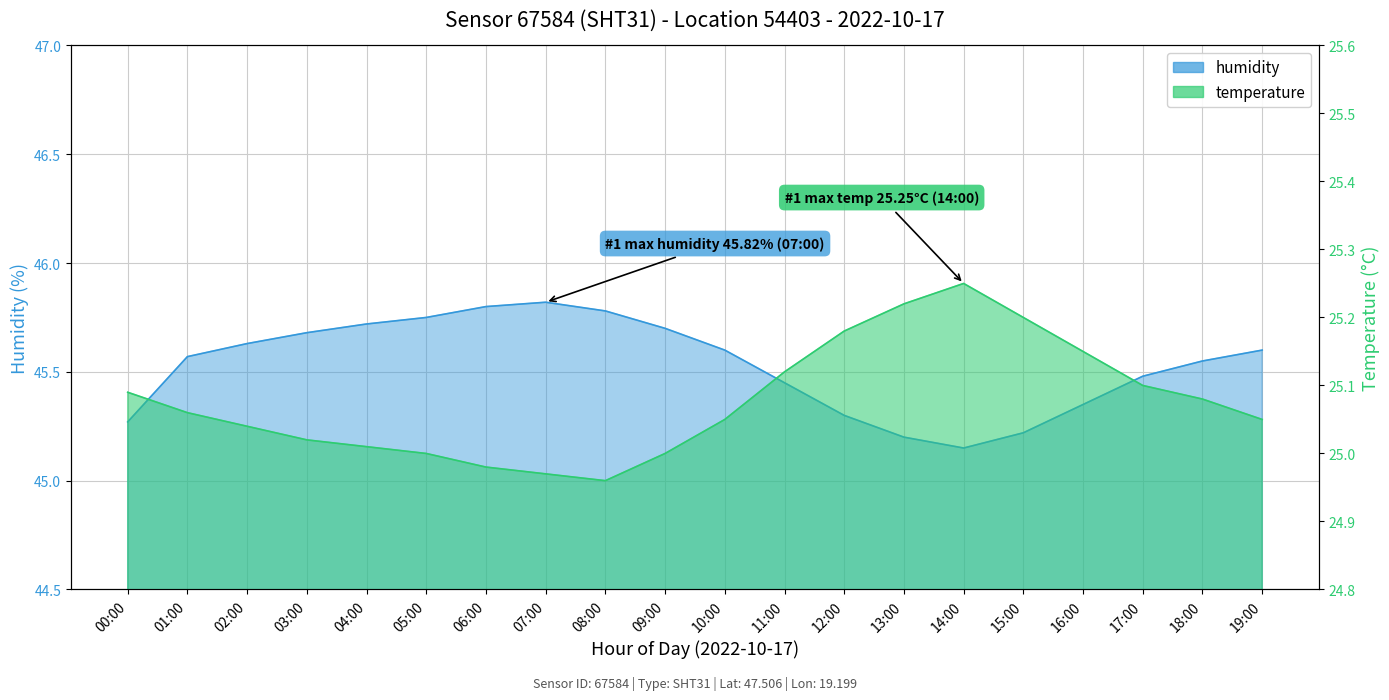

Reading left to right, extract all data points from this chart.

temperature: 00:00=25.1	01:00=25.1	02:00=25.0	03:00=25.0	04:00=25.0	05:00=25.0	06:00=25.0	07:00=25.0	08:00=25.0	09:00=25.0	10:00=25.1	11:00=25.1	12:00=25.2	13:00=25.2	14:00=25.2	15:00=25.2	16:00=25.1	17:00=25.1	18:00=25.1	19:00=25.1
humidity: 00:00=45.3	01:00=45.6	02:00=45.6	03:00=45.7	04:00=45.7	05:00=45.8	06:00=45.8	07:00=45.8	08:00=45.8	09:00=45.7	10:00=45.6	11:00=45.5	12:00=45.3	13:00=45.2	14:00=45.1	15:00=45.2	16:00=45.4	17:00=45.5	18:00=45.5	19:00=45.6